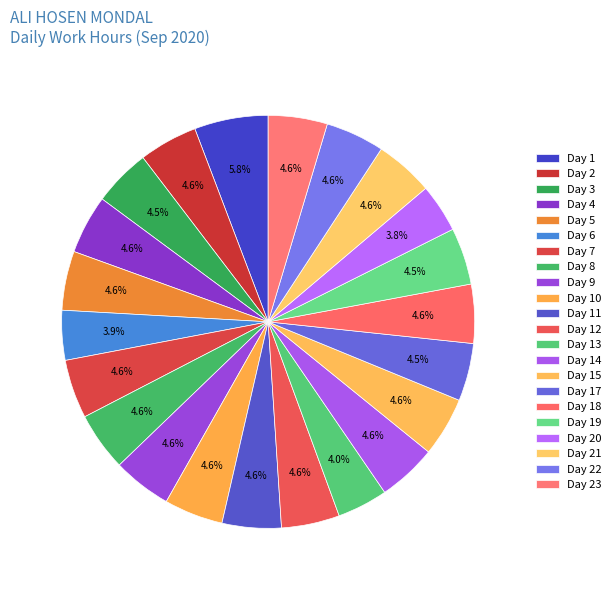

Count the number of slices in the pie.

22